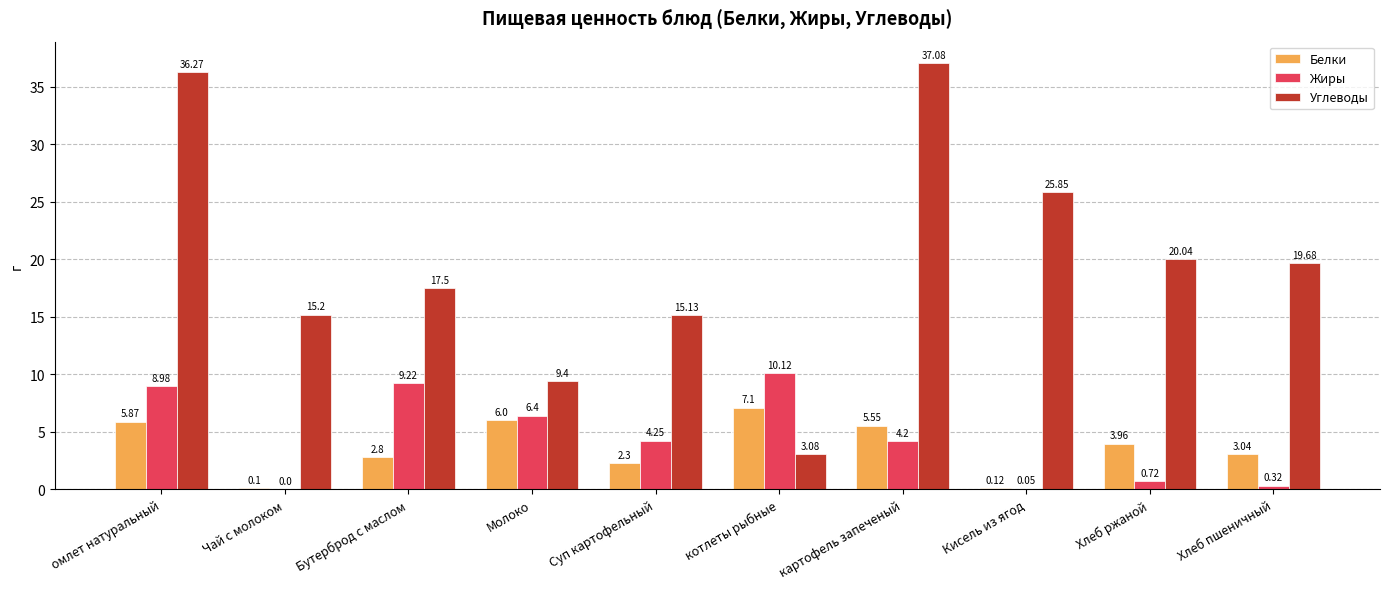

What is the sum of all Жиры values?

44.3